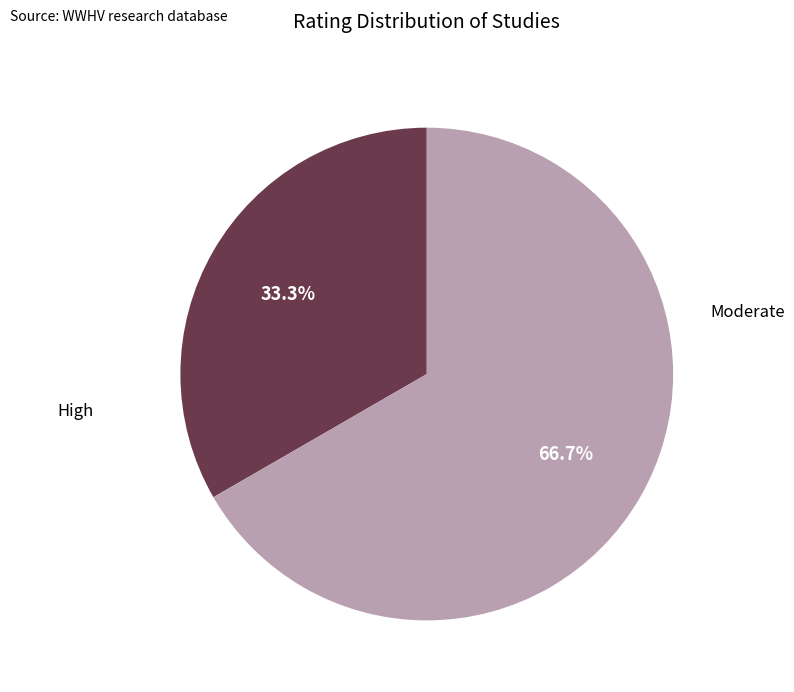

To the nearest percent, what percentage of the pie is High?

67%